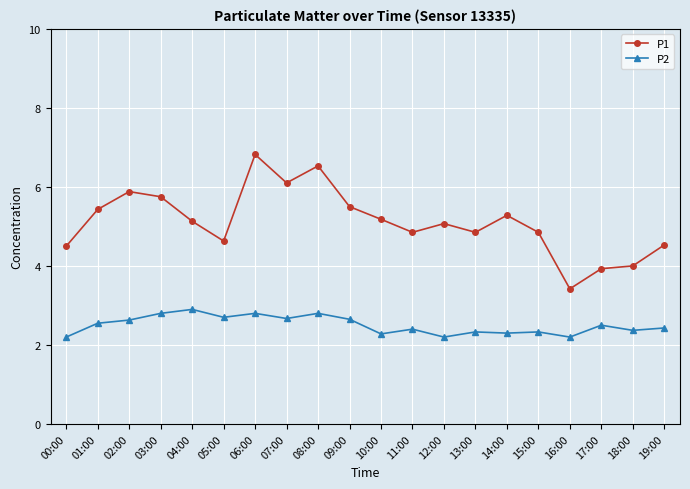

What is the difference between the highest and lowest values at 17:00?

1.4